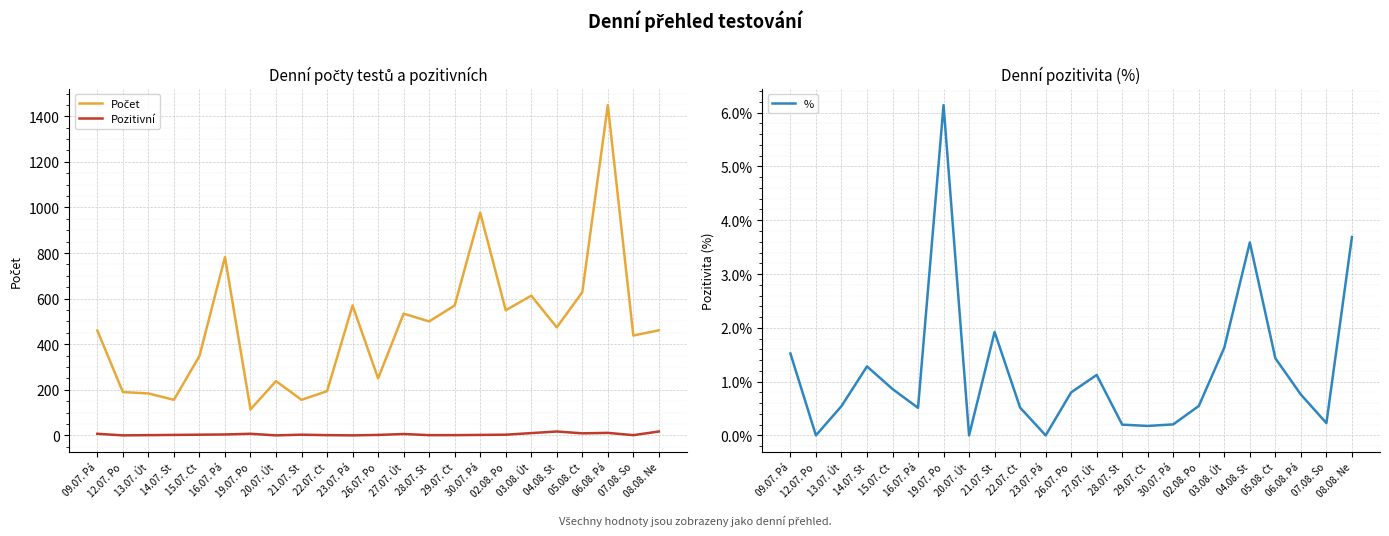

Which has a higher value, 03.08. Út or 05.08. Čt?

05.08. Čt